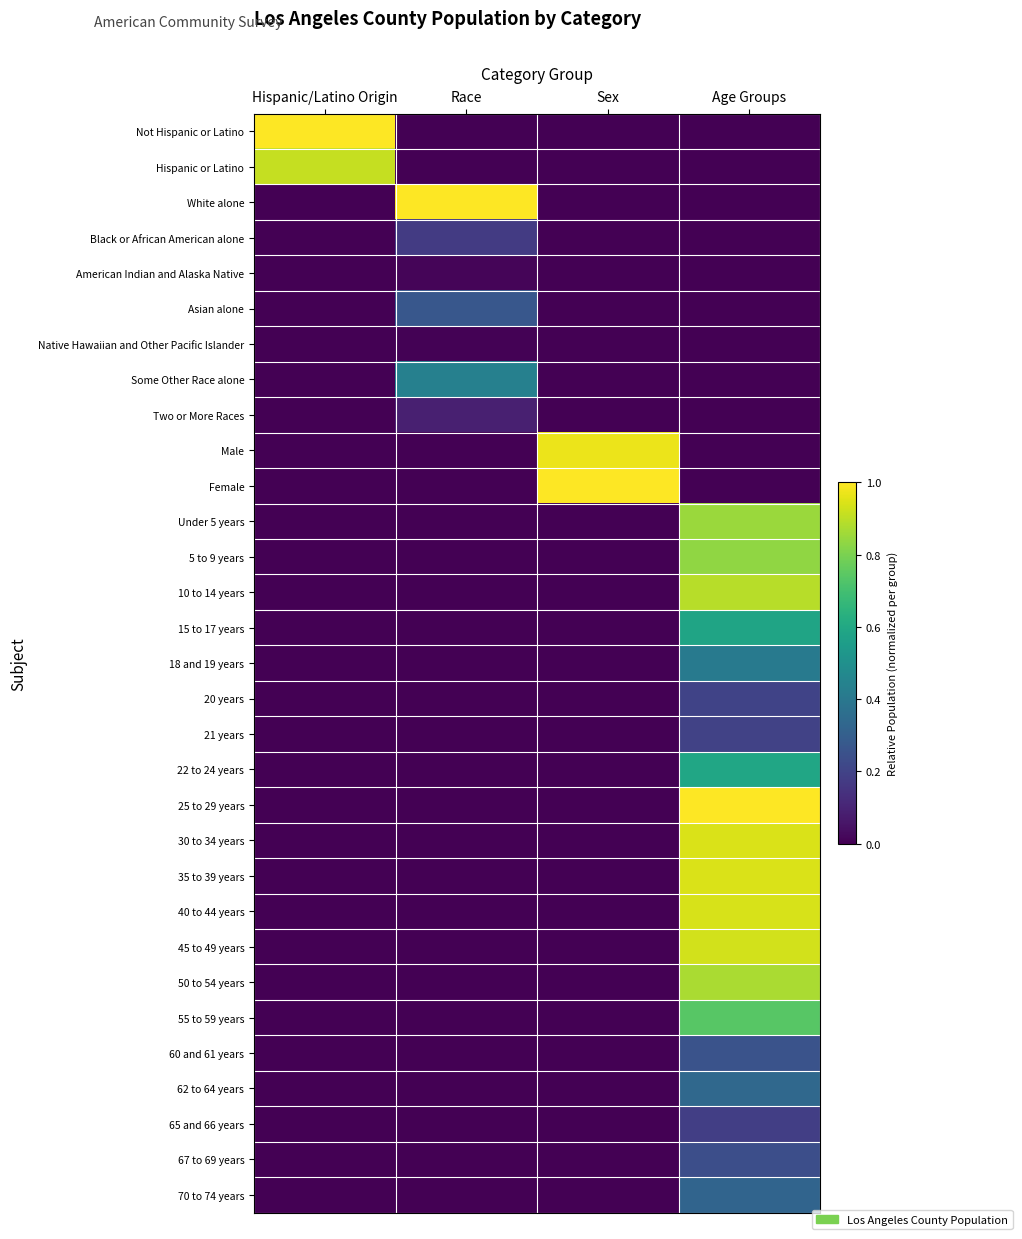

What is the total value across all series at Race?

2.0